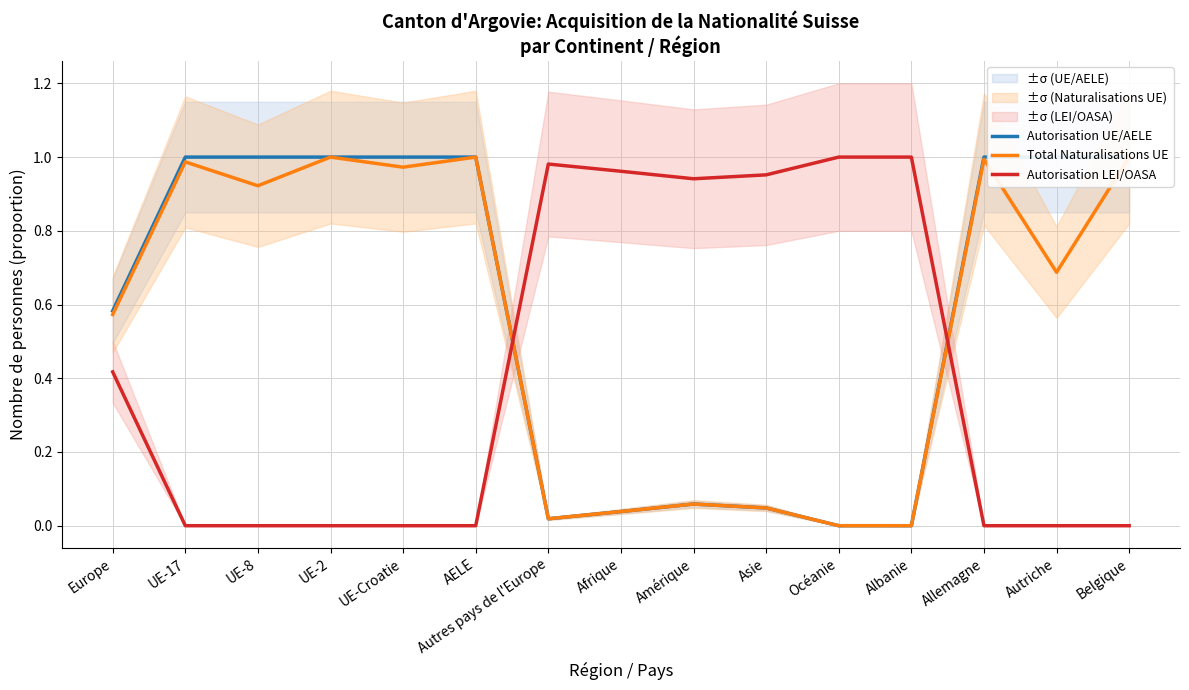

Does the chart have visible grid lines?

Yes